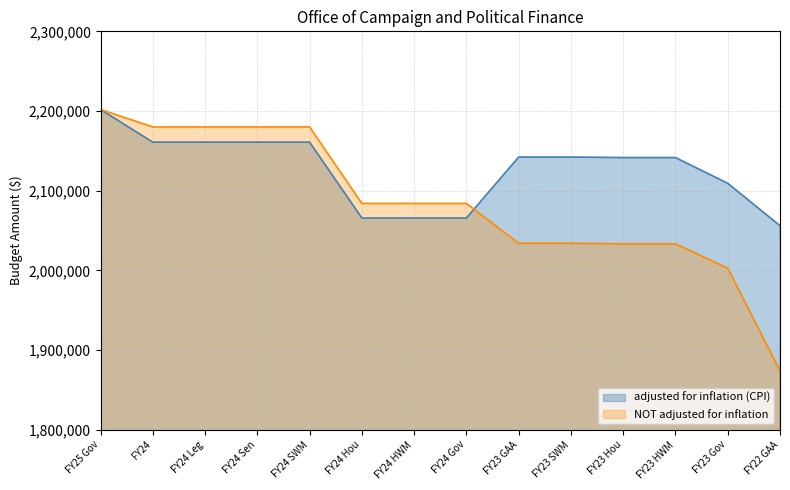

How many data points in adjusted for inflation (CPI) are less than 2142251?

7